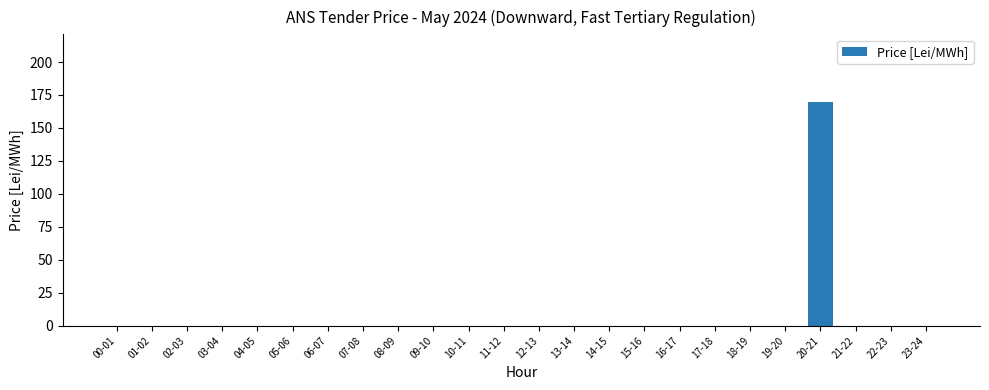

True or false: the data shows 0 at 05-06.

True